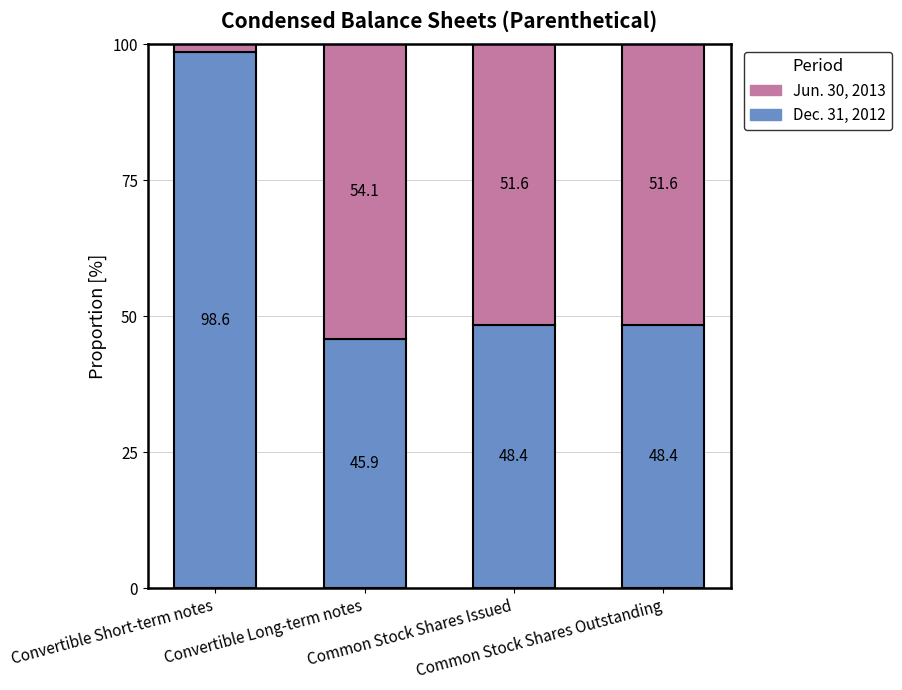

What is the lowest value of the Dec. 31, 2012 series?

45.9